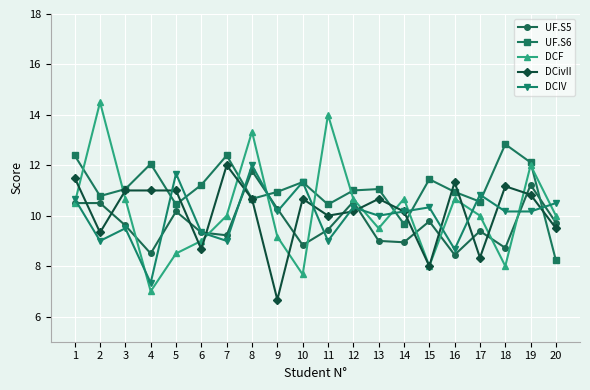

Reading left to right, list all the values displayed in this chart.

UF.S5: 1=10.5	2=10.5	3=9.6	4=8.5	5=10.2	6=9.3	7=9.2	8=11.8	9=10.3	10=8.8	11=9.4	12=10.6	13=9.0	14=8.9	15=9.8	16=8.4	17=9.4	18=8.7	19=11.2	20=9.7
UF.S6: 1=12.4	2=10.8	3=11.1	4=12.1	5=10.4	6=11.2	7=12.4	8=10.7	9=10.9	10=11.3	11=10.4	12=11.0	13=11.1	14=9.7	15=11.4	16=10.9	17=10.6	18=12.8	19=12.1	20=8.2
DCF: 1=10.5	2=14.5	3=10.7	4=7.0	5=8.5	6=9.0	7=10.0	8=13.3	9=9.2	10=7.7	11=14.0	12=10.7	13=9.5	14=10.7	15=8.0	16=10.7	17=10.0	18=8.0	19=12.0	20=10.0
DCivII: 1=11.5	2=9.3	3=11.0	4=11.0	5=11.0	6=8.7	7=12.0	8=10.7	9=6.7	10=10.7	11=10.0	12=10.2	13=10.7	14=10.2	15=8.0	16=11.3	17=8.3	18=11.2	19=10.8	20=9.5
DCIV: 1=10.7	2=9.0	3=9.5	4=7.3	5=11.7	6=9.3	7=9.0	8=12.0	9=10.2	10=11.3	11=9.0	12=10.3	13=10.0	14=10.2	15=10.3	16=8.7	17=10.8	18=10.2	19=10.2	20=10.5